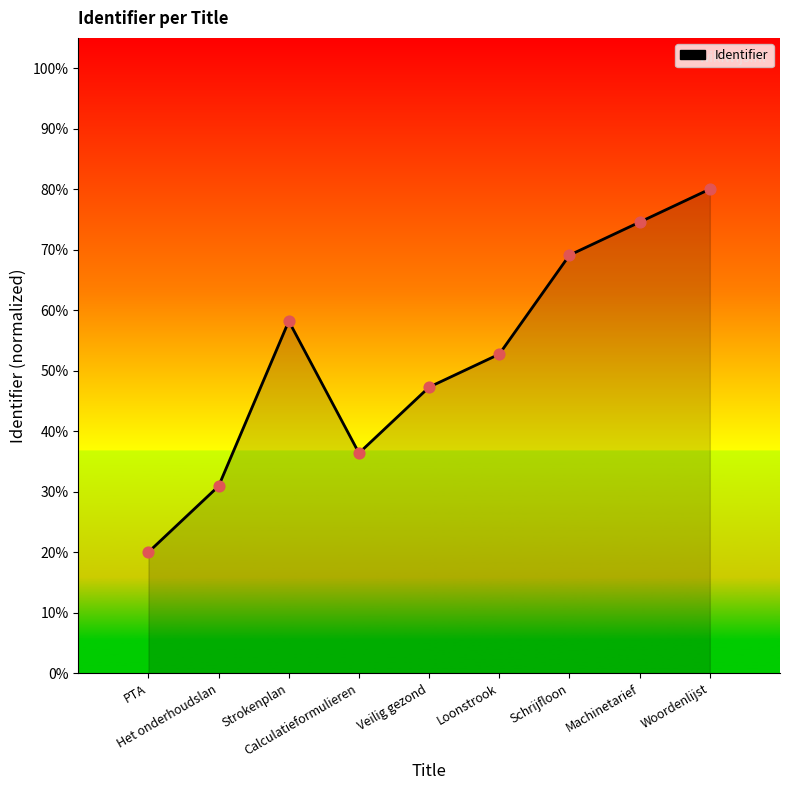

What is the change in value from Het onderhoudslan to Woordenlijst?

+49.1